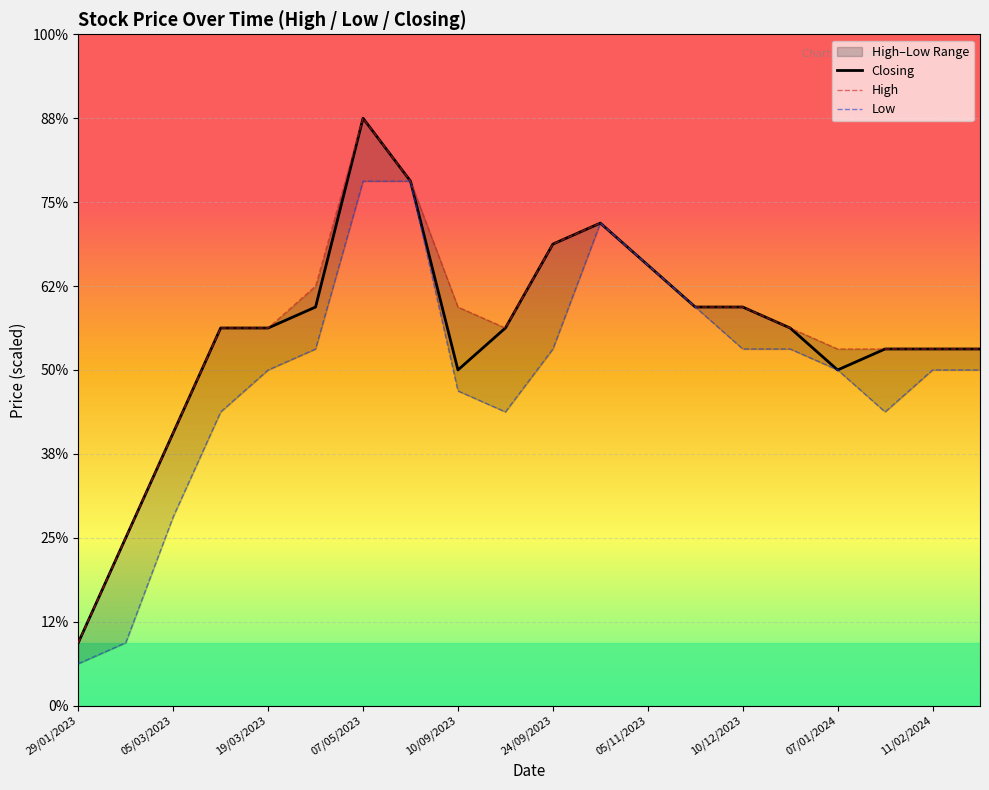

How many Closing values are between 0 and 1?

20